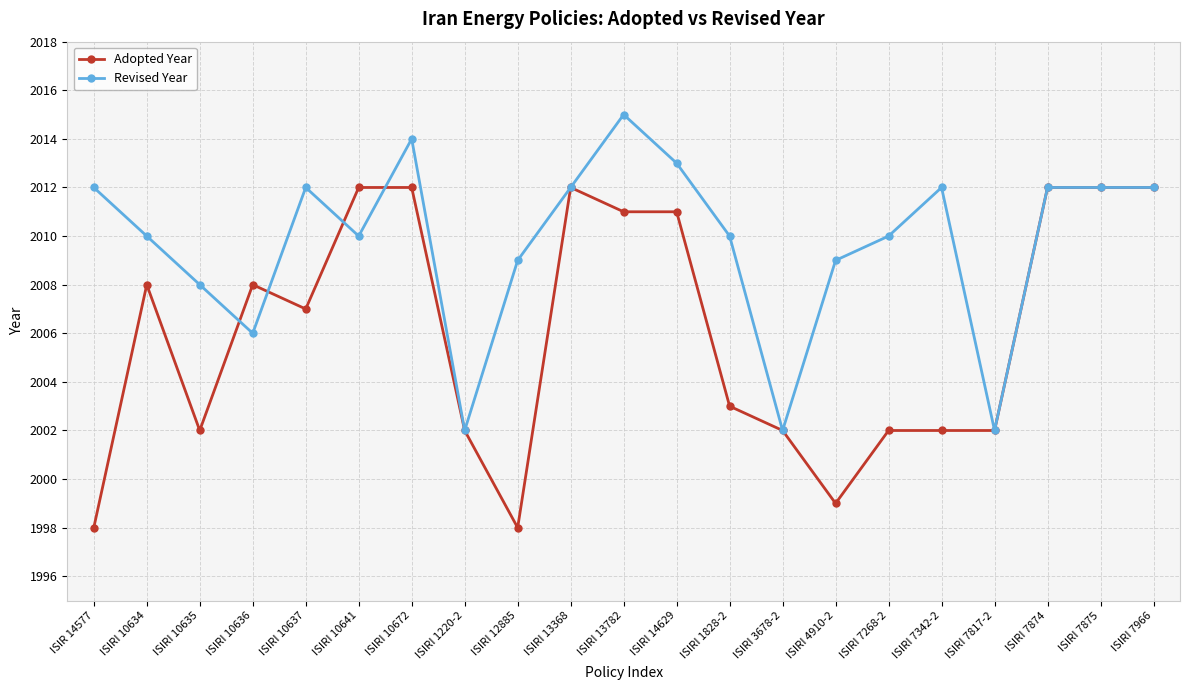

What is the label of the 21st point from the right?

ISIR 14577